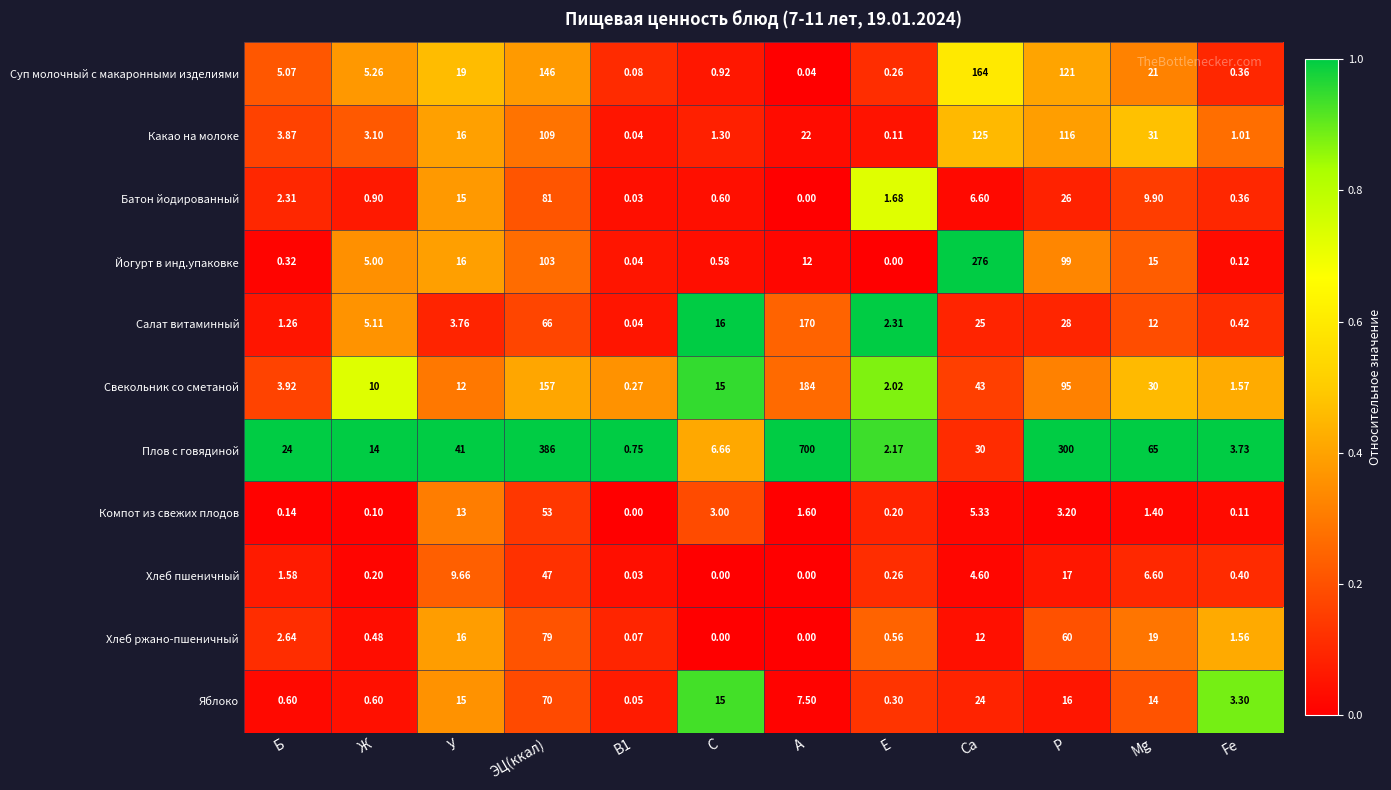

What is the difference between the highest and lowest values at Fe?

3.6